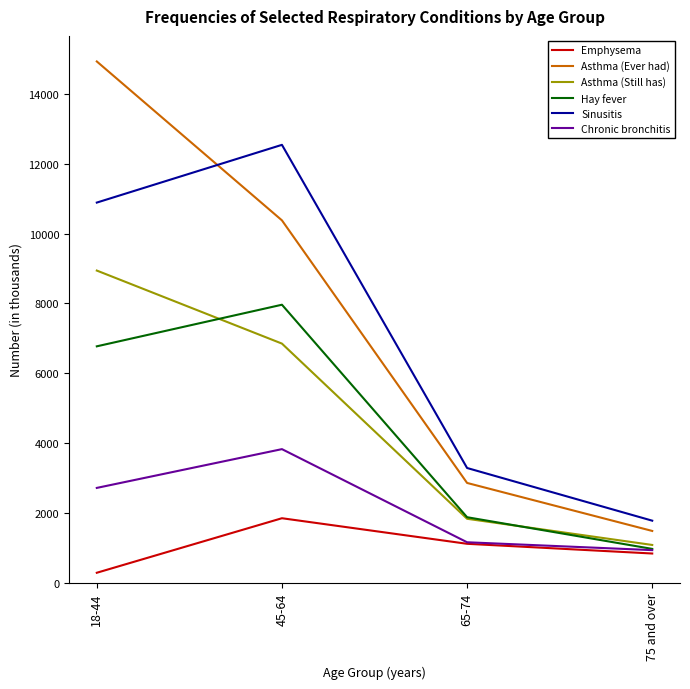

What is the approximate value of Hay fever at 65-74, to the nearest 100?

1900